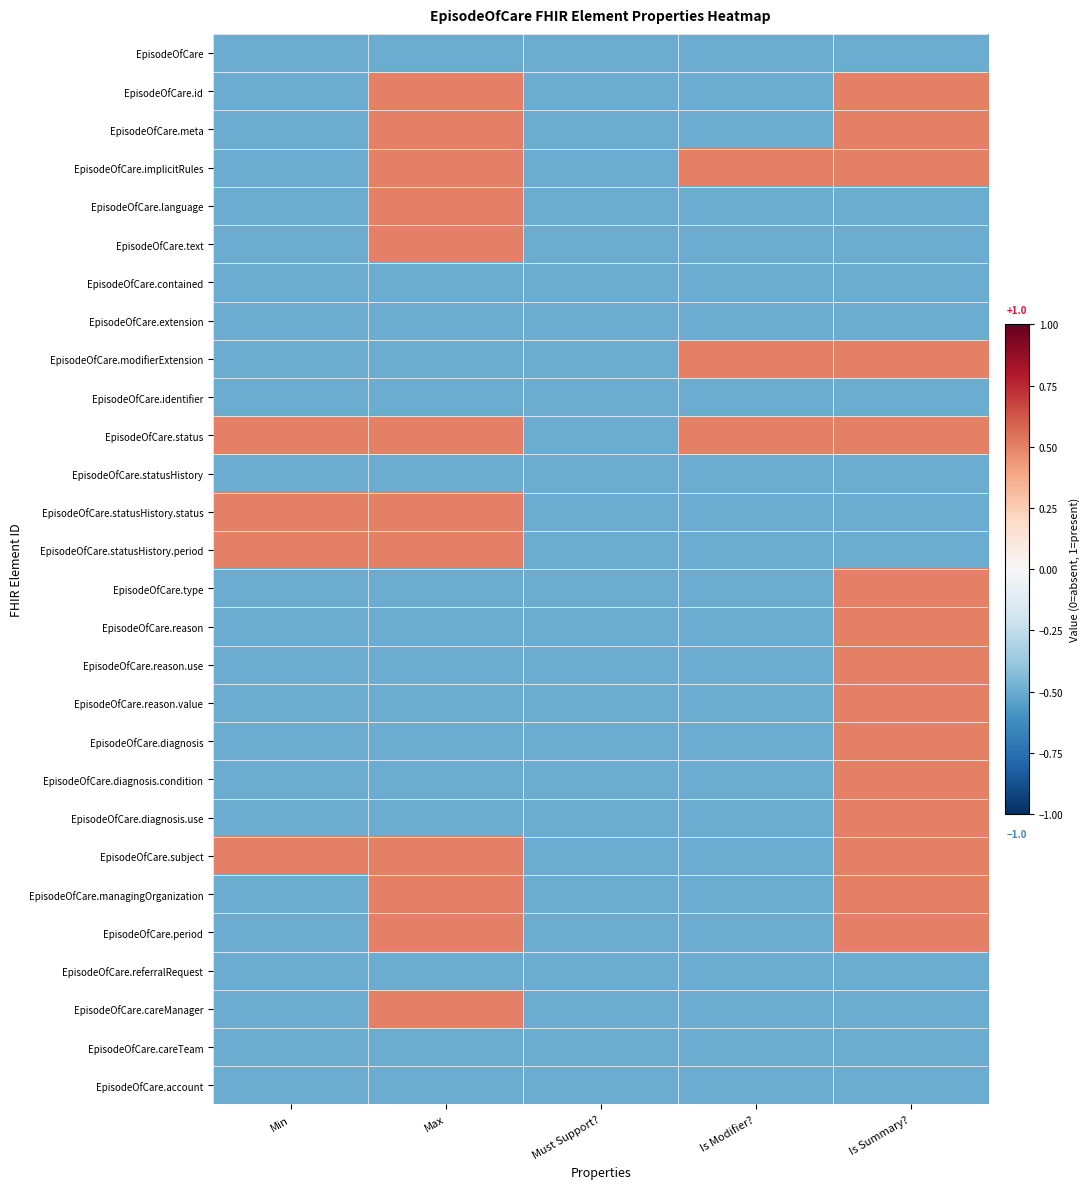

What is the smallest value displayed?

-0.5